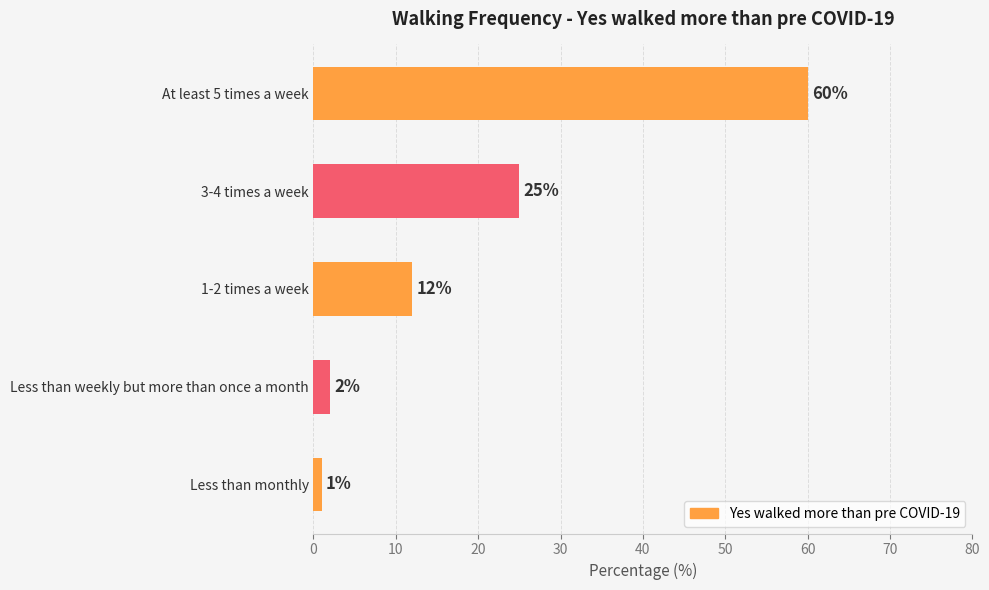

What is the sum of all values?

100